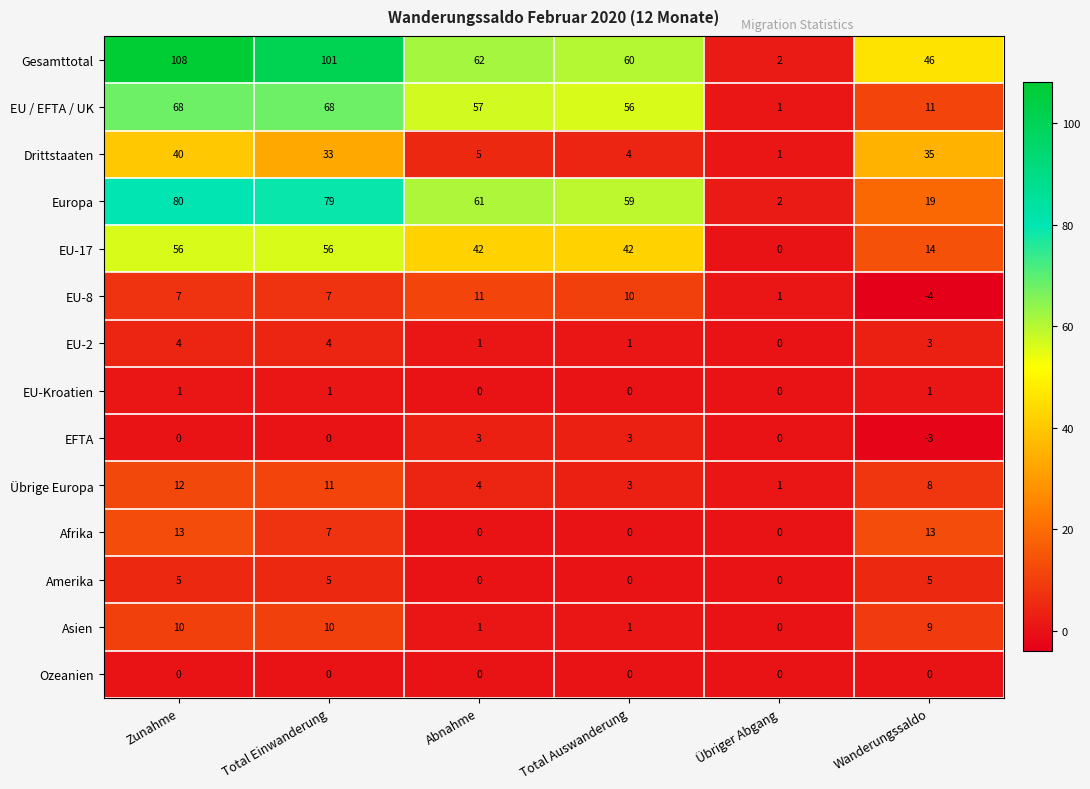

Rank the series by their maximum value, from lowest to highest.

Ozeanien, EU-Kroatien, EFTA, EU-2, Amerika, Asien, EU-8, Übrige Europa, Afrika, Drittstaaten, EU-17, EU / EFTA / UK, Europa, Gesamttotal